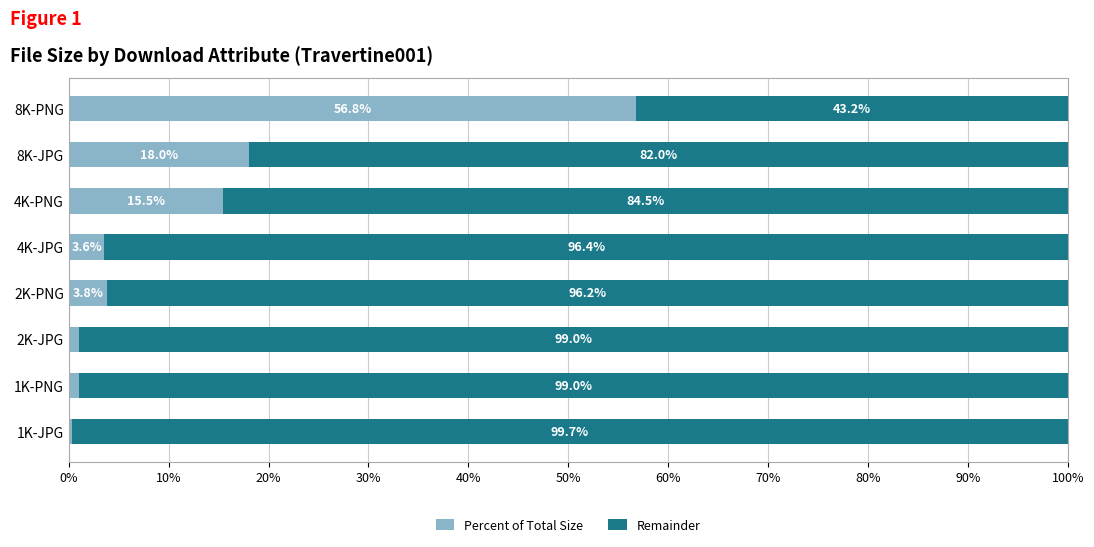

Where is Percent of Total Size nearest to the value 28?

8K-JPG